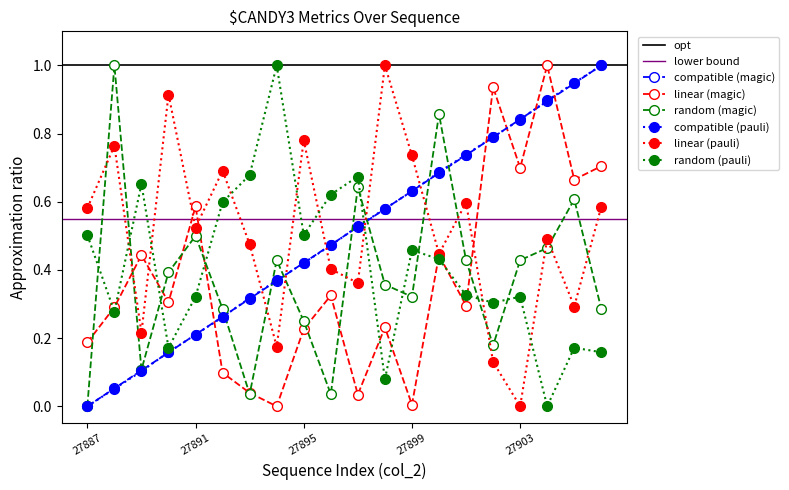

In random (magic), how many points are lower than both neighbors (excluding endpoints)?

5